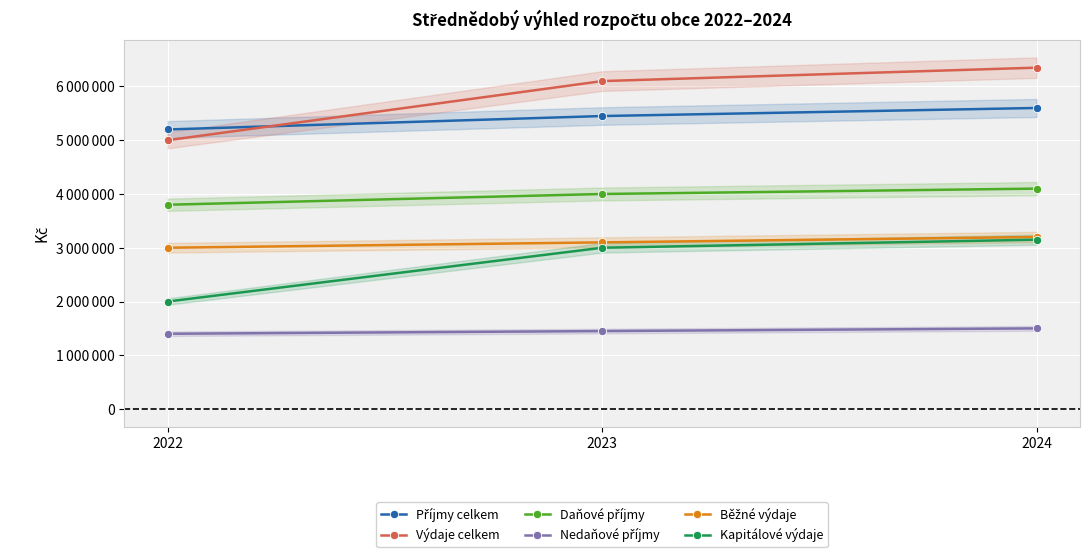

What is the sum of all Nedaňové příjmy values?

4350000